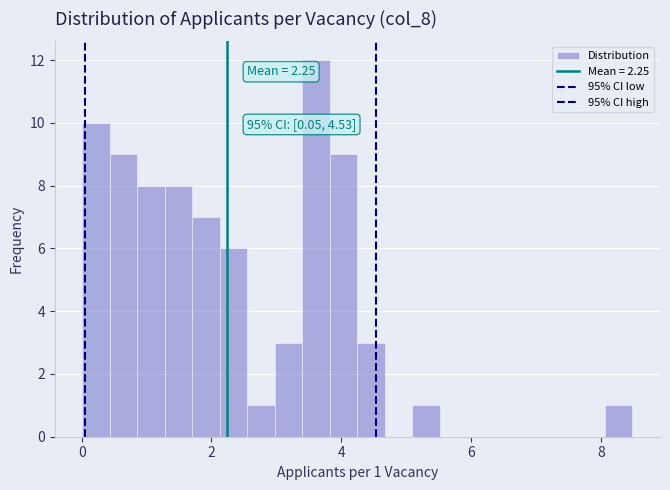

Read against the x-axis, roughly where is the centre of the tallest bar?

3.6